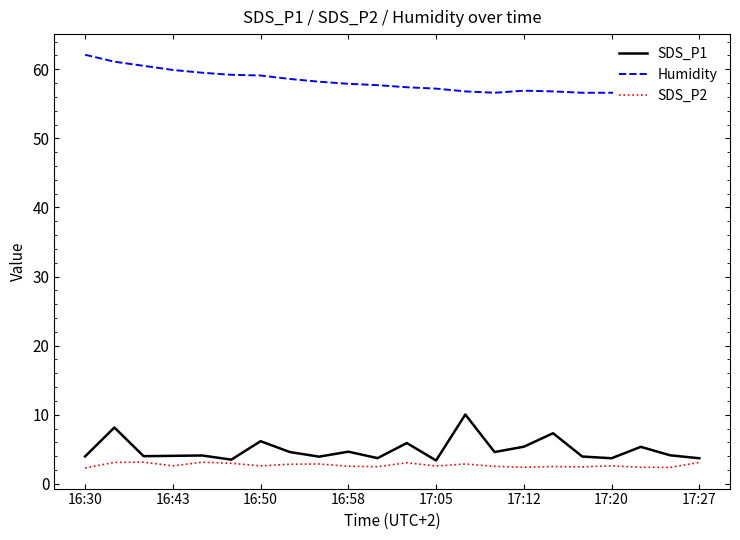

The SDS_P1 series shows 5.4 at 17:12. True or false?

True